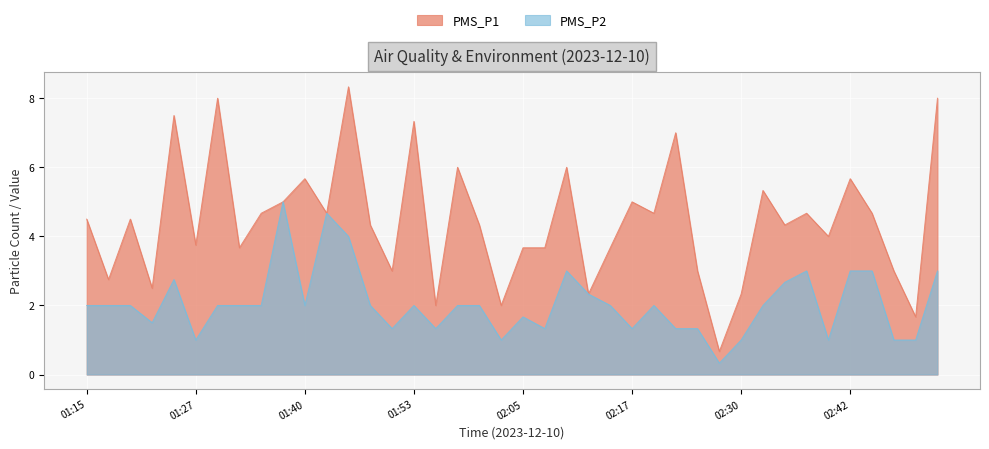

Reading left to right, what are all the values shown in this chart?

PMS_P1: 01:15=4.5	01:18=2.8	01:20=4.5	01:23=2.5	01:25=7.5	01:27=3.8	01:30=8.0	01:32=3.7	01:35=4.7	01:38=5.0	01:40=5.7	01:43=4.7	01:45=8.3	01:48=4.3	01:50=3.0	01:53=7.3	01:55=2.0	01:58=6.0	02:00=4.3	02:03=2.0	02:05=3.7	02:08=3.7	02:10=6.0	02:13=2.3	02:15=3.7	02:17=5.0	02:20=4.7	02:23=7.0	02:25=3.0	02:28=0.7	02:30=2.3	02:33=5.3	02:35=4.3	02:37=4.7	02:40=4.0	02:42=5.7	02:45=4.7	02:47=3.0	02:50=1.7	02:52=8.0
PMS_P2: 01:15=2.0	01:18=2.0	01:20=2.0	01:23=1.5	01:25=2.8	01:27=1.0	01:30=2.0	01:32=2.0	01:35=2.0	01:38=5.0	01:40=2.0	01:43=4.7	01:45=4.0	01:48=2.0	01:50=1.3	01:53=2.0	01:55=1.3	01:58=2.0	02:00=2.0	02:03=1.0	02:05=1.7	02:08=1.3	02:10=3.0	02:13=2.3	02:15=2.0	02:17=1.3	02:20=2.0	02:23=1.3	02:25=1.3	02:28=0.3	02:30=1.0	02:33=2.0	02:35=2.7	02:37=3.0	02:40=1.0	02:42=3.0	02:45=3.0	02:47=1.0	02:50=1.0	02:52=3.0